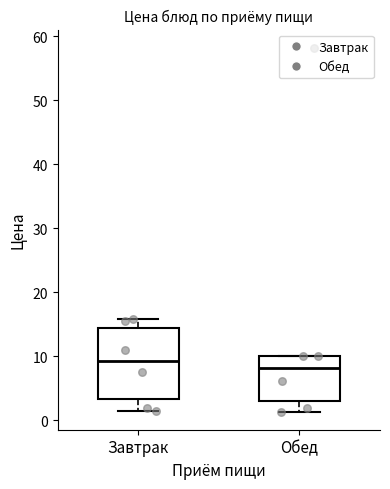

Which box's median line is the lowest?

Обед